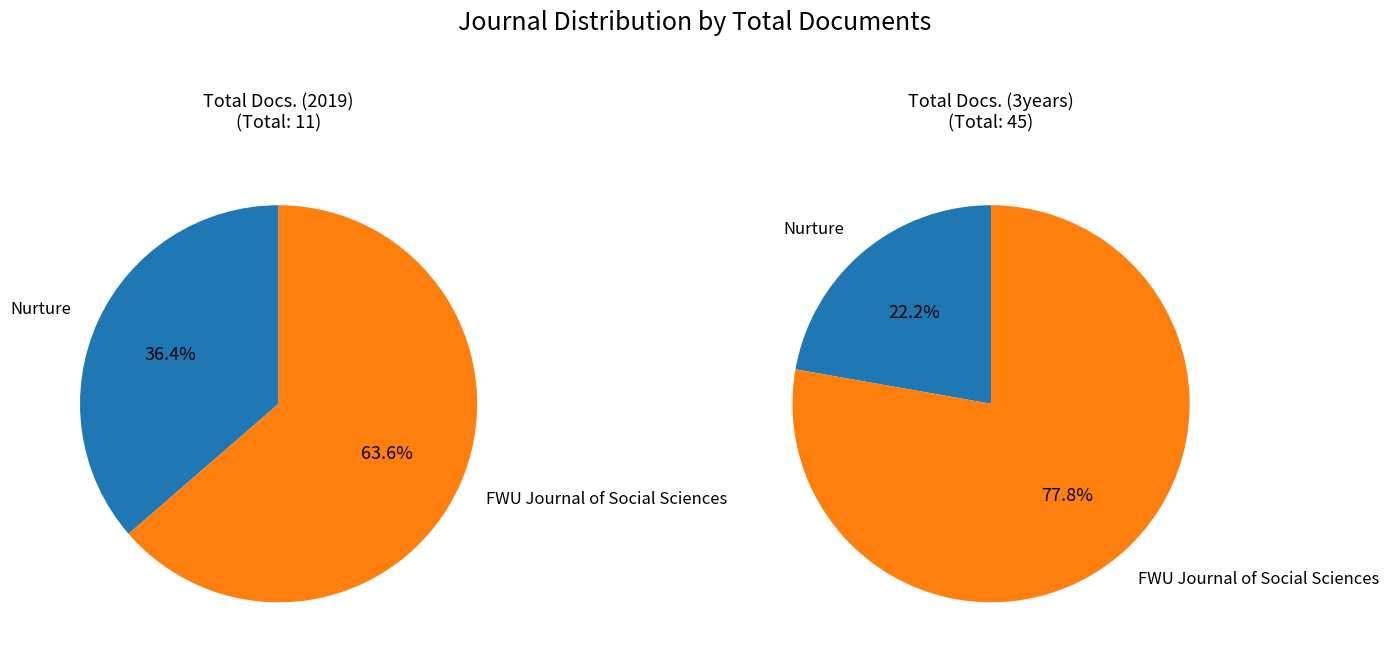

To the nearest percent, what percentage of the pie is Nurture?

22%